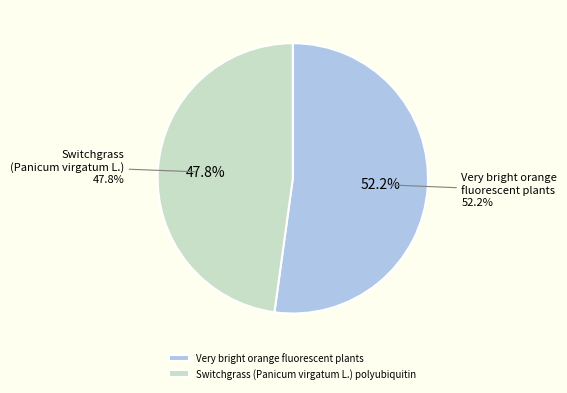

What percentage is NOT represented by Very bright orange fluorescent plants?

47.8%